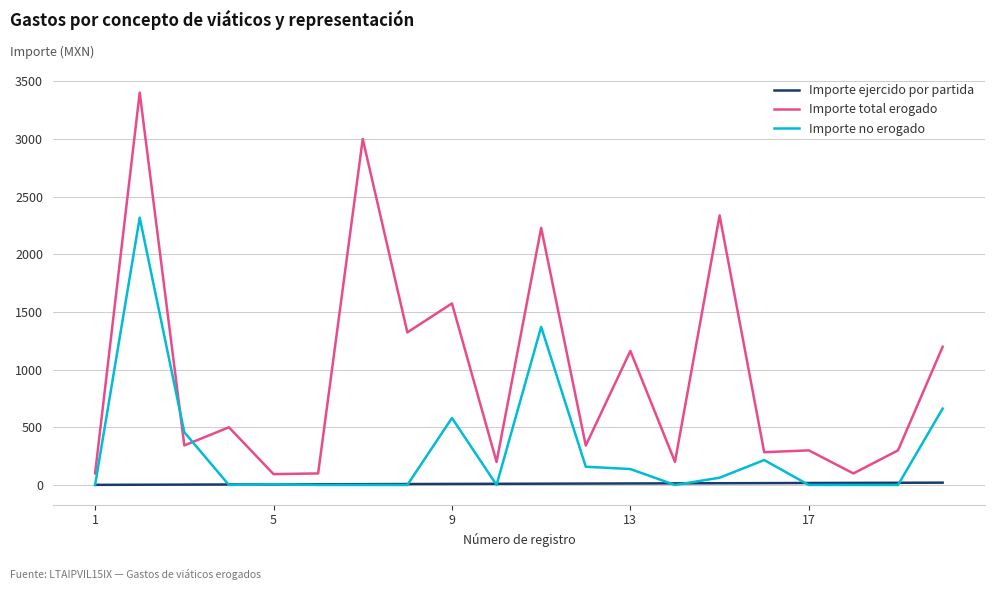

List the series in order of their peak value, lowest first.

Importe ejercido por partida, Importe no erogado, Importe total erogado